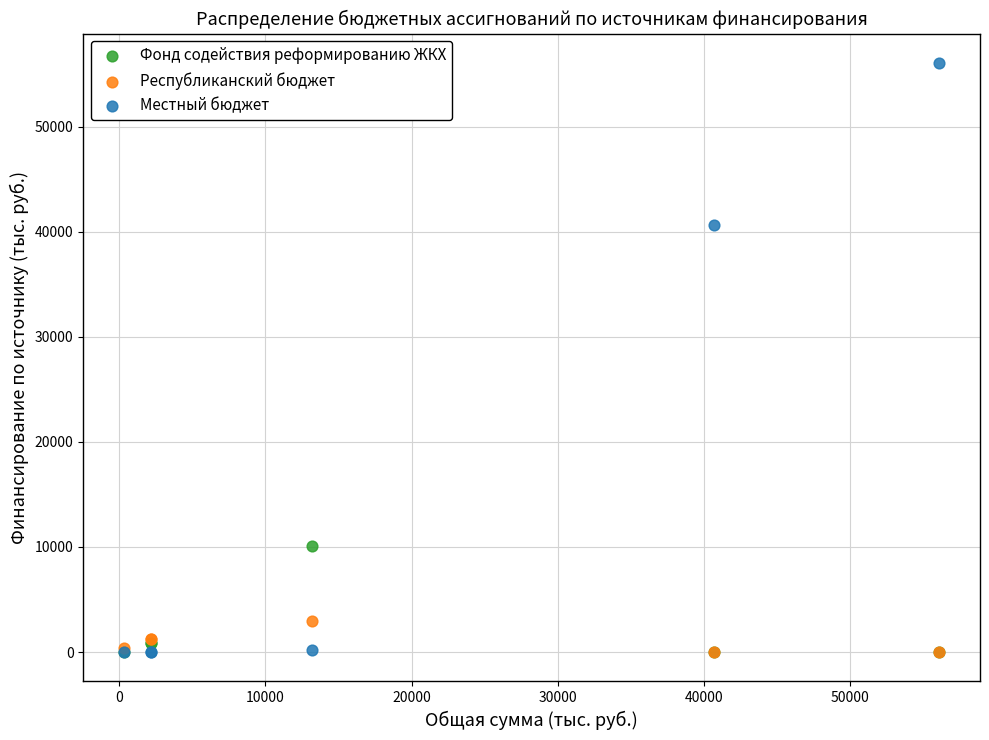

Across all series, what Y value is closest to 28038?

40656.5